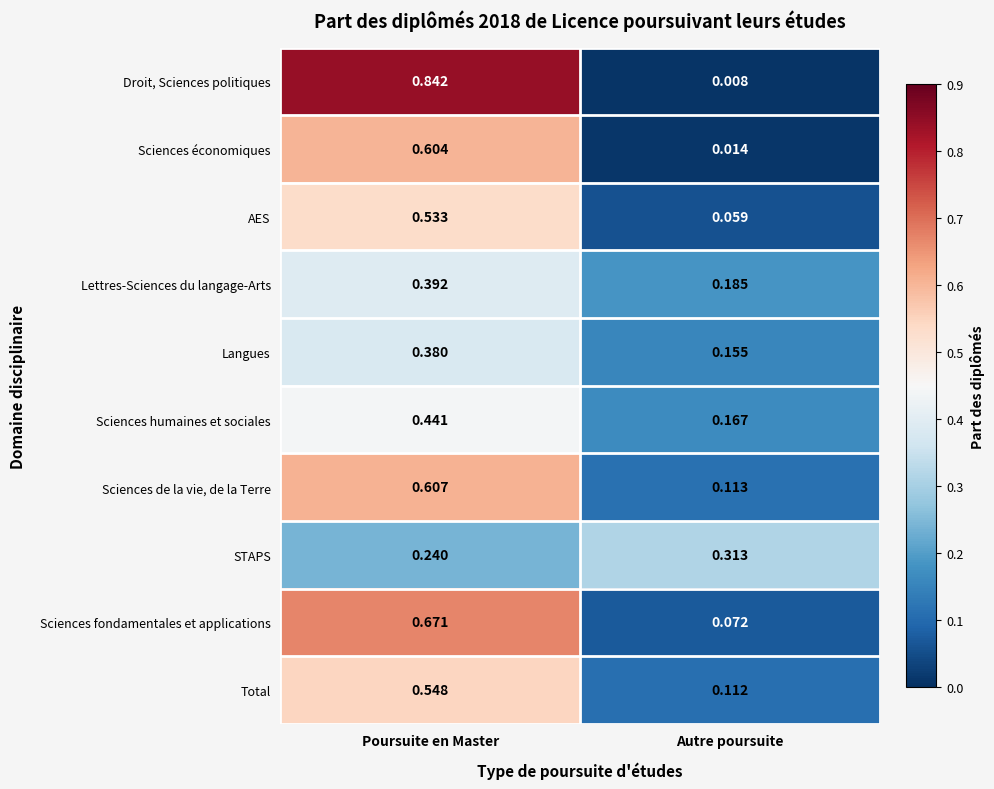

Which series changed the most between Poursuite en Master and Autre poursuite?

Droit, Sciences politiques